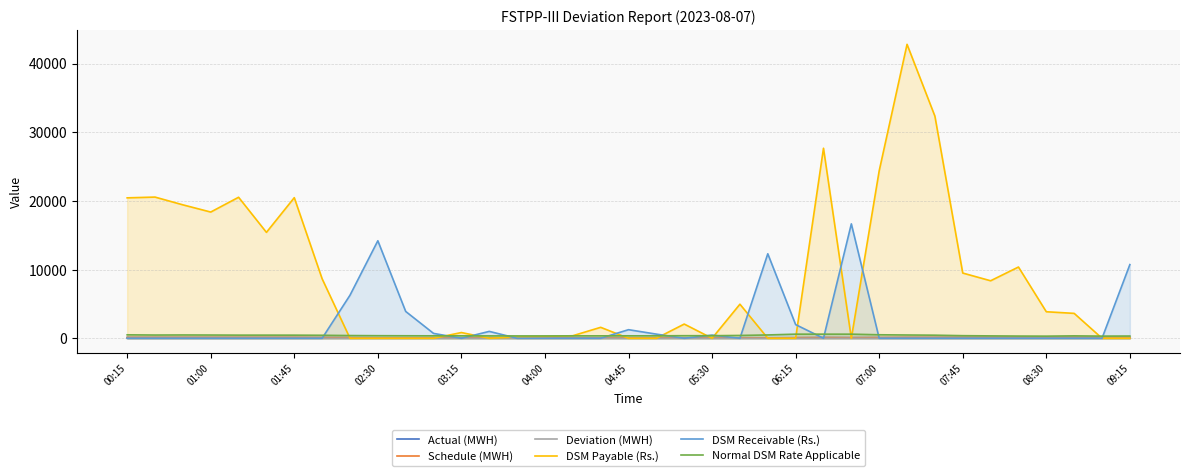

How many lines are shown in the chart?

6